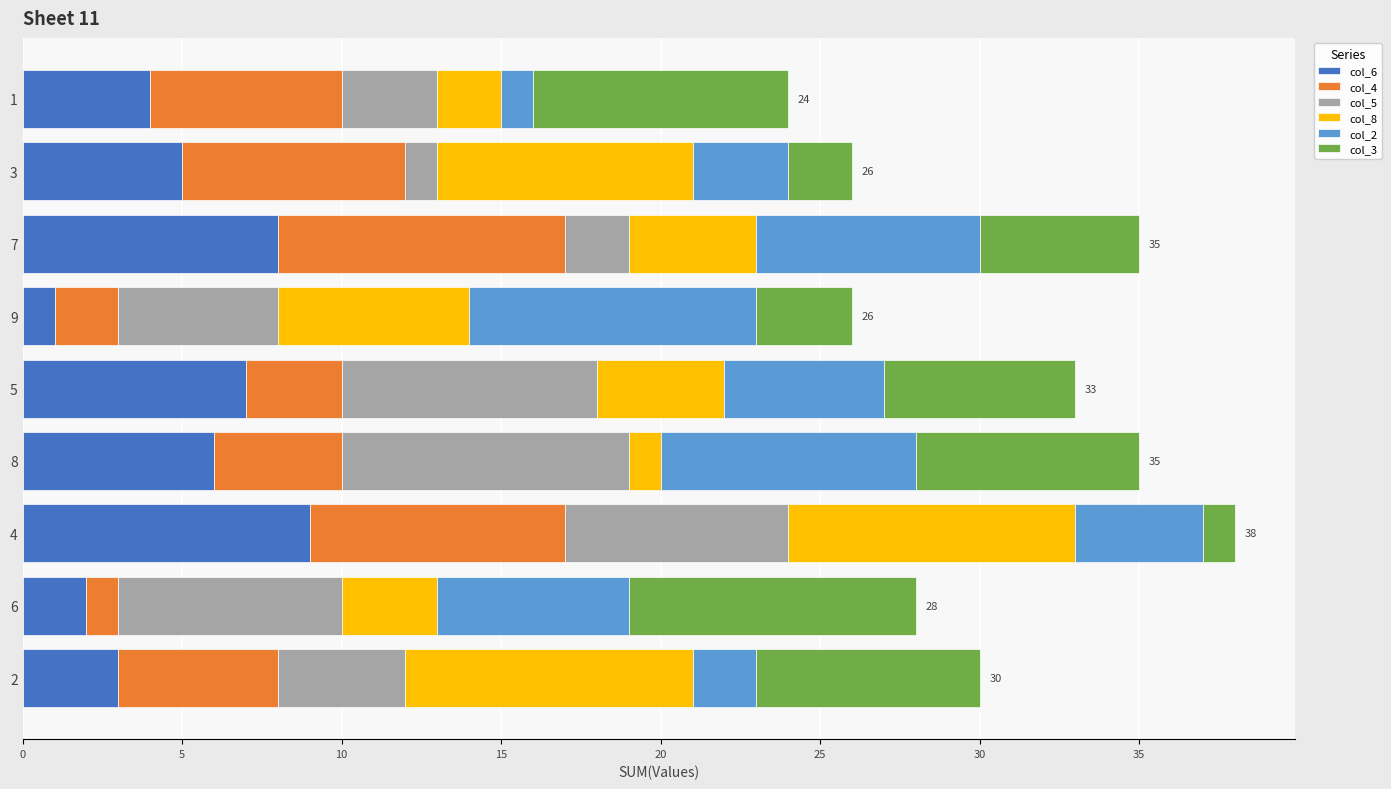

The col_6 series shows 3 at 4. True or false?

False